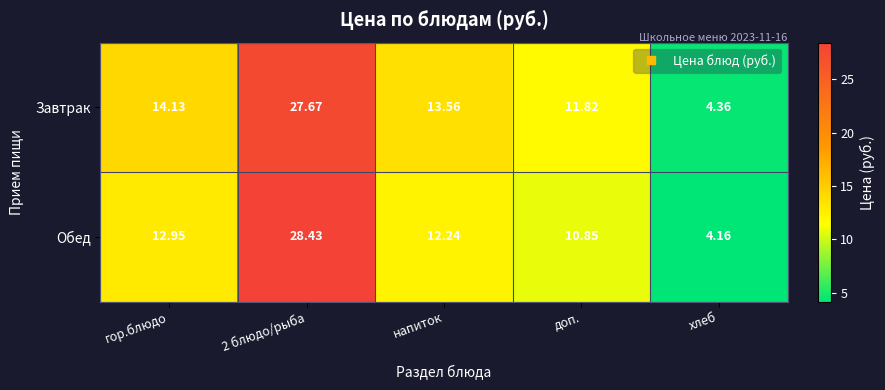

List the series in order of their overall mean, lowest first.

Обед, Завтрак